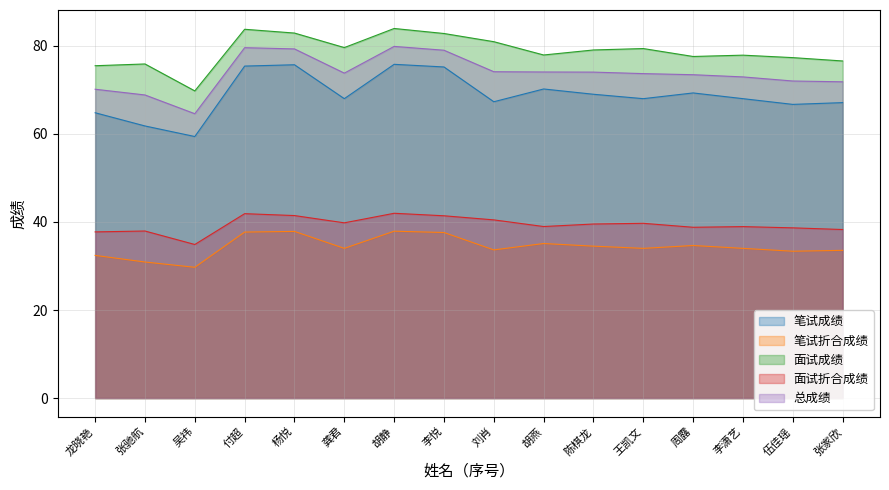

What is the sum of the 面试成绩 values at 王凯文 and 付超?

163.1